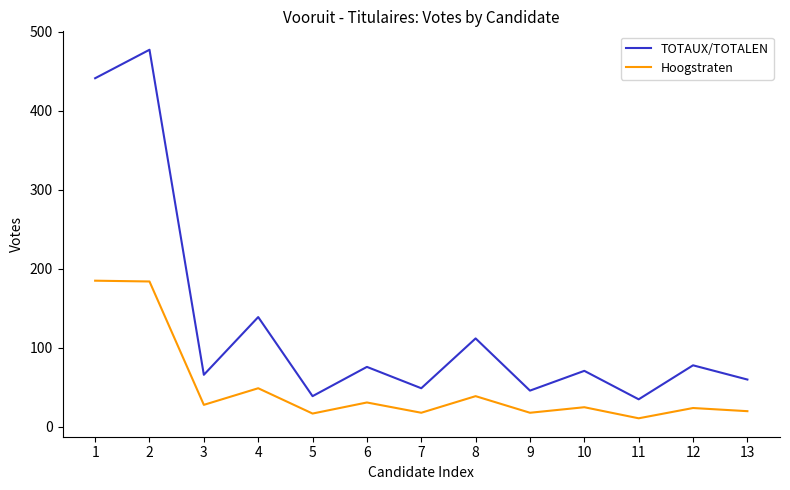

At which category is the sum across all series the highest?

2